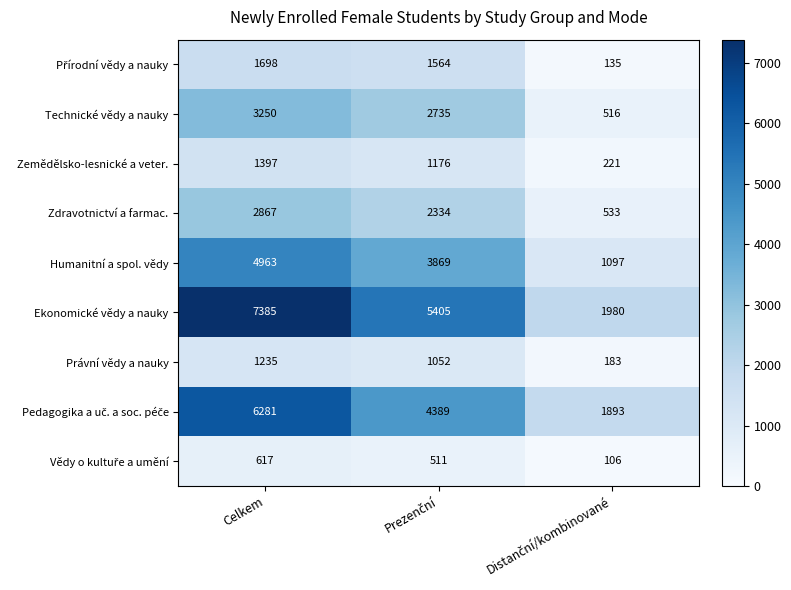

Is it true that Technické vědy a nauky equals 1164 at Celkem?

False